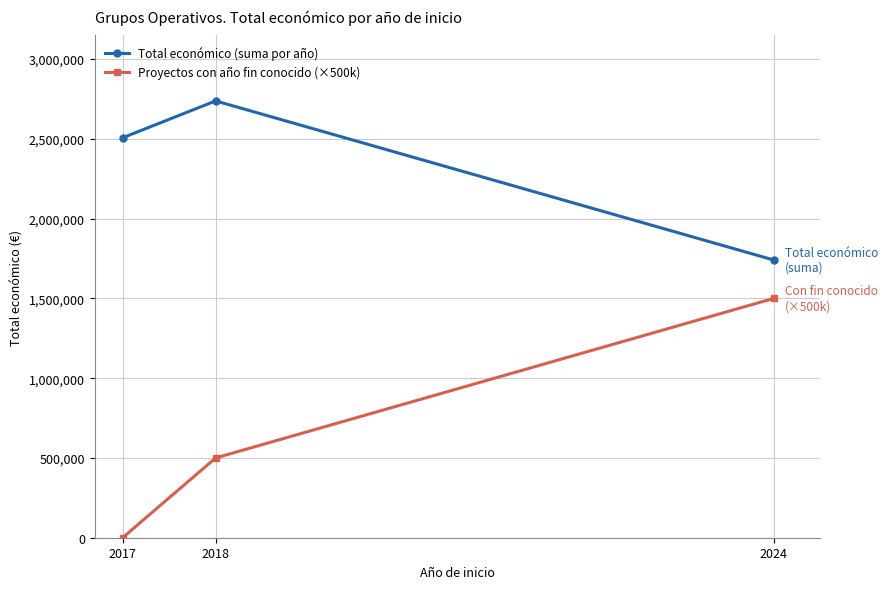

What is the value of the Total económico (suma por año) point at the 1st from the left?

2506644